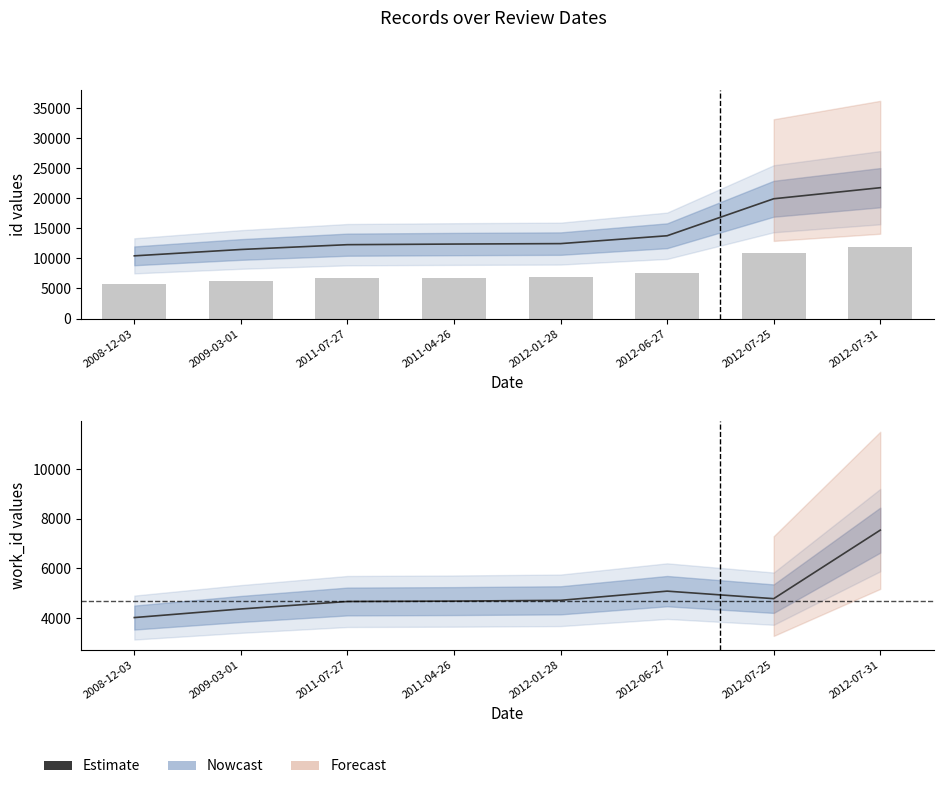

Which series has the largest total across all categories?

id